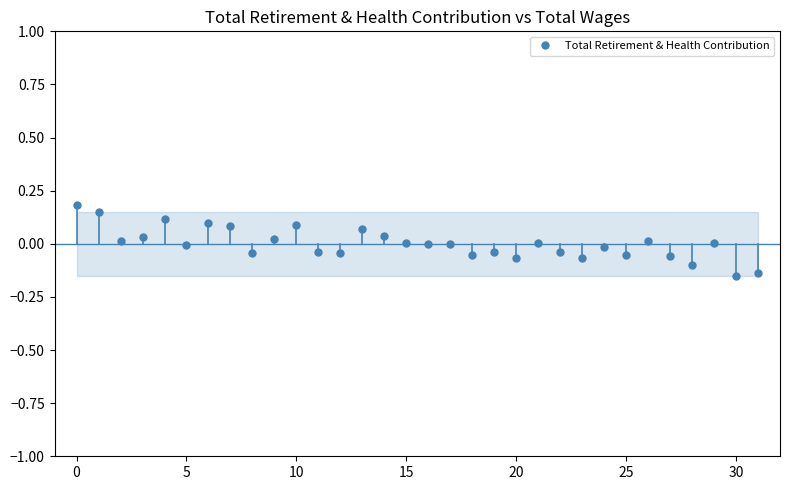

Is this an area chart (filled region under the line)?

No